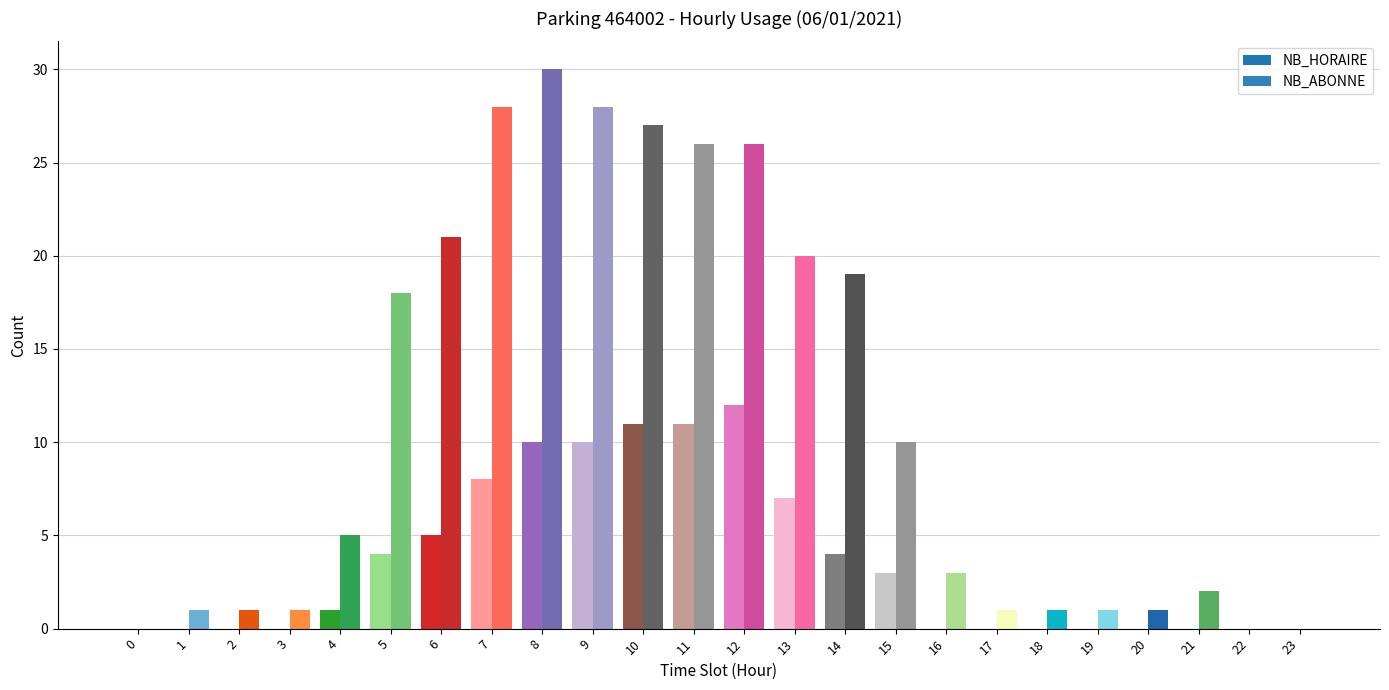

Reading left to right, extract all data points from this chart.

NB_HORAIRE: 0	0	0	0	1	4	5	8	10	10	11	11	12	7	4	3	0	0	0	0	0	0	0	0
NB_ABONNE: 0	1	1	1	5	18	21	28	30	28	27	26	26	20	19	10	3	1	1	1	1	2	0	0